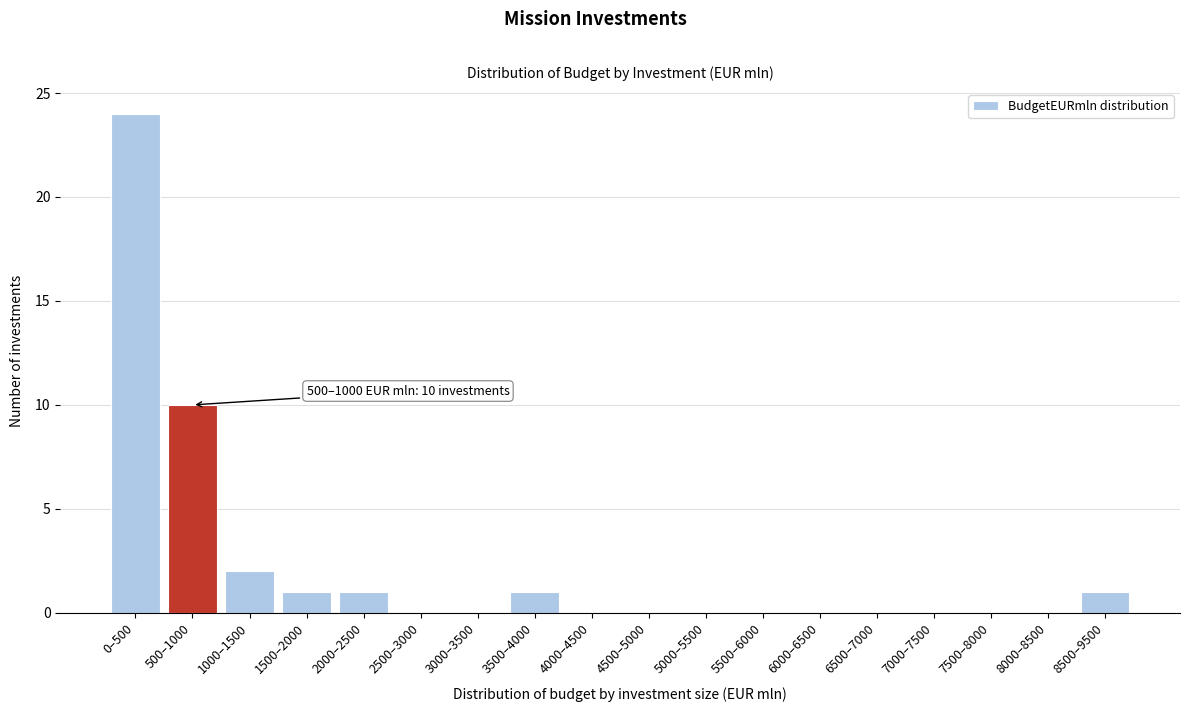

Reading left to right, extract all data points from this chart.

0–500=24	500–1000=10	1000–1500=2	1500–2000=1	2000–2500=1	2500–3000=0	3000–3500=0	3500–4000=1	4000–4500=0	4500–5000=0	5000–5500=0	5500–6000=0	6000–6500=0	6500–7000=0	7000–7500=0	7500–8000=0	8000–8500=0	8500–9500=1